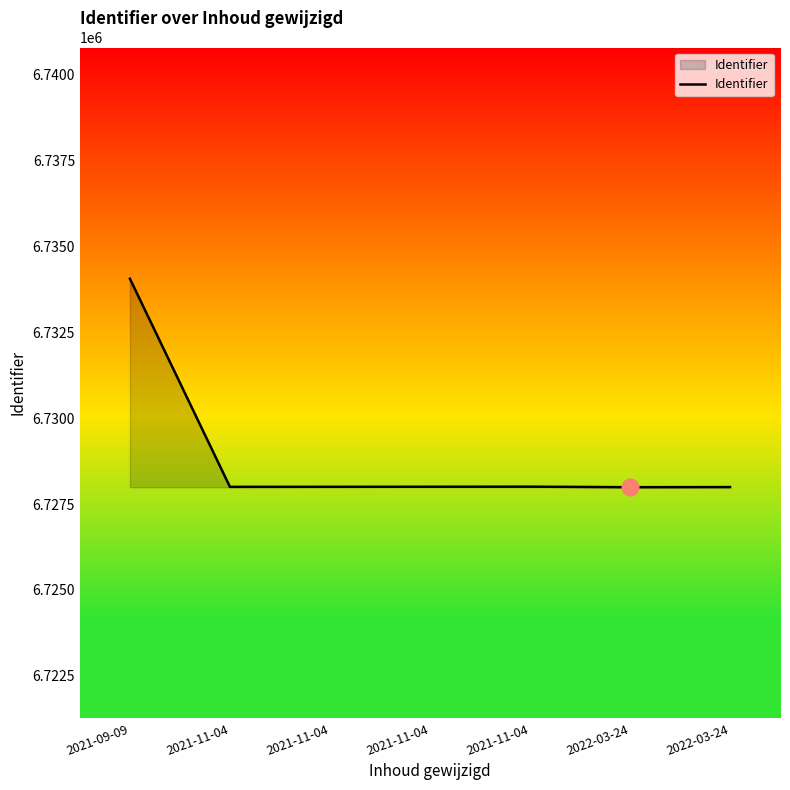

How many interior local valleys (lower than both neighbors) does the data have?

2